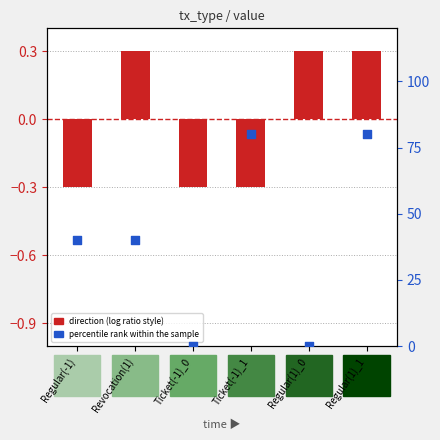

Which series contains the highest Y value?

percentile rank within the sample